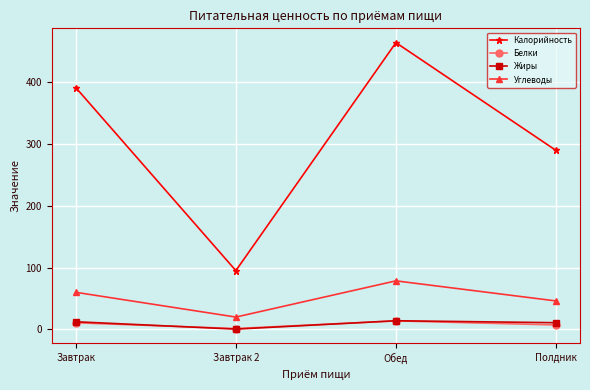

True or false: Углеводы has a value of 19.9 at Завтрак 2.

True